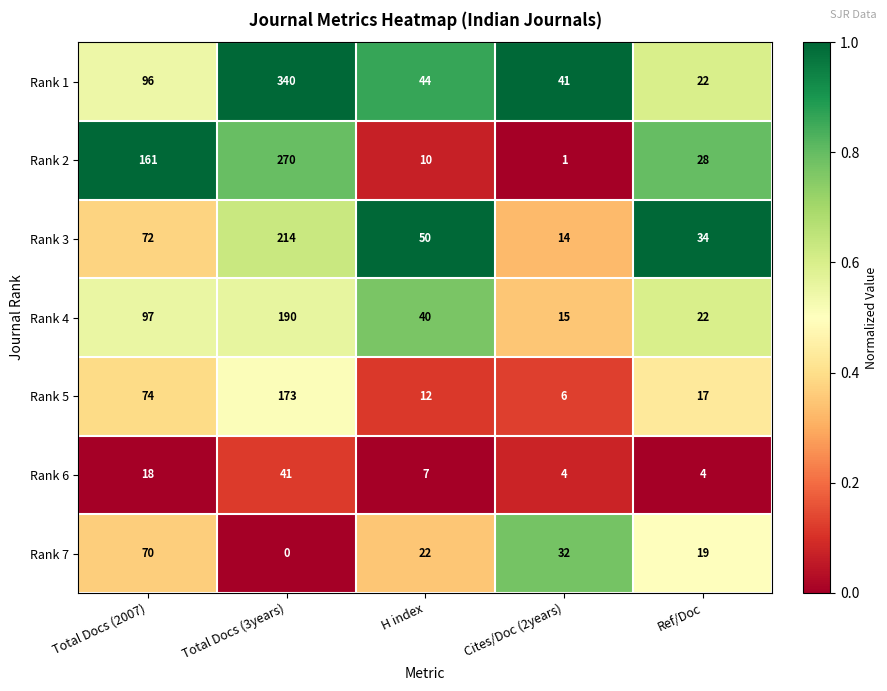

Which series has the widest spread of values?

Rank 1